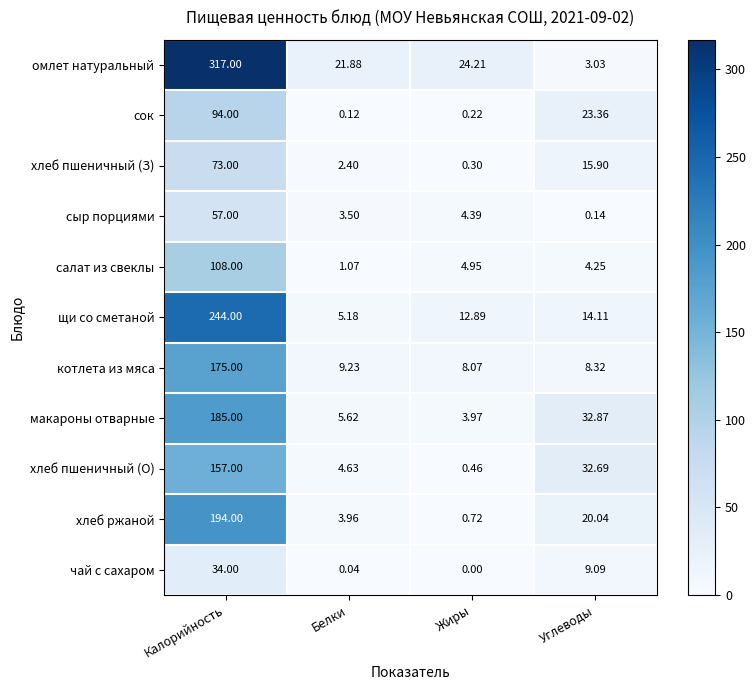

Where is котлета из мяса nearest to the value 91?

Белки